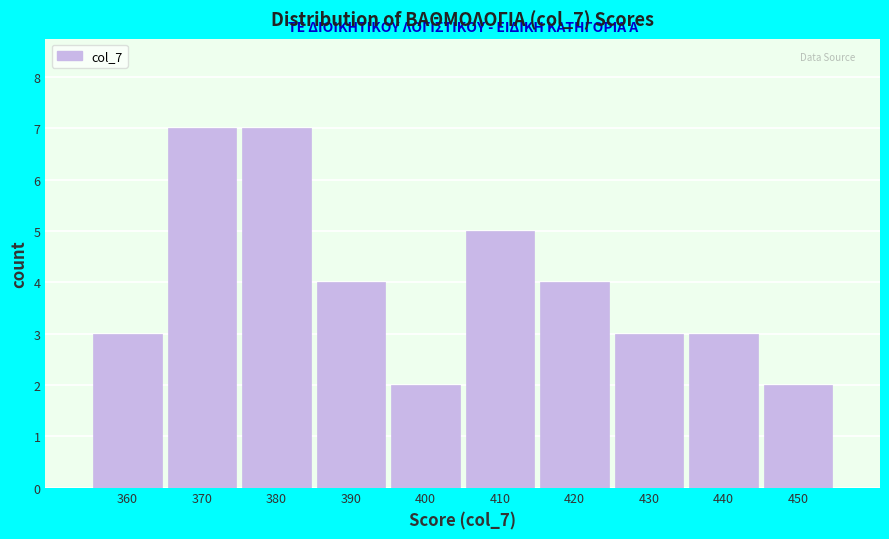

Reading left to right, what are all the values shown in this chart?

360=3	370=7	380=7	390=4	400=2	410=5	420=4	430=3	440=3	450=2